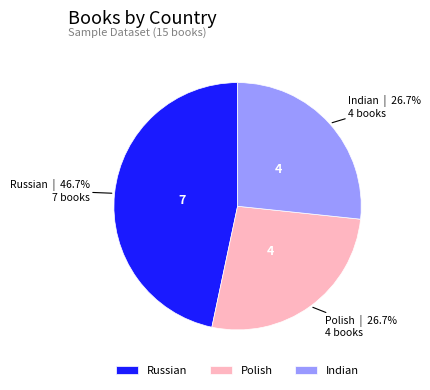

Does Russian account for over 50% of the chart?

No